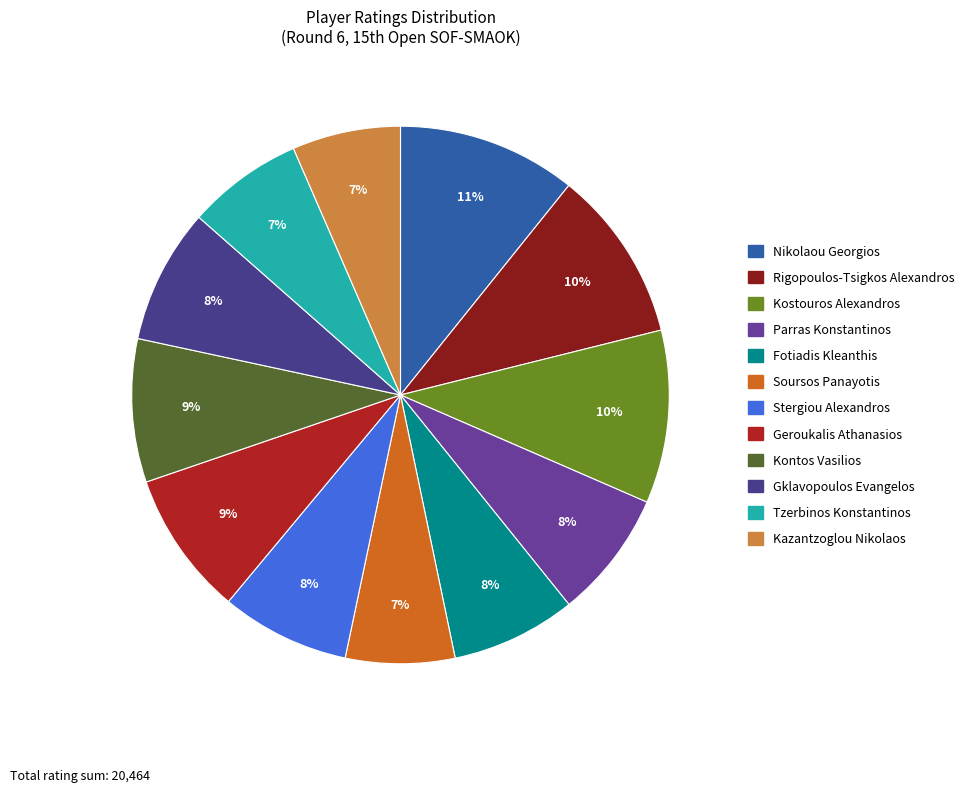

Count the number of slices in the pie.

12